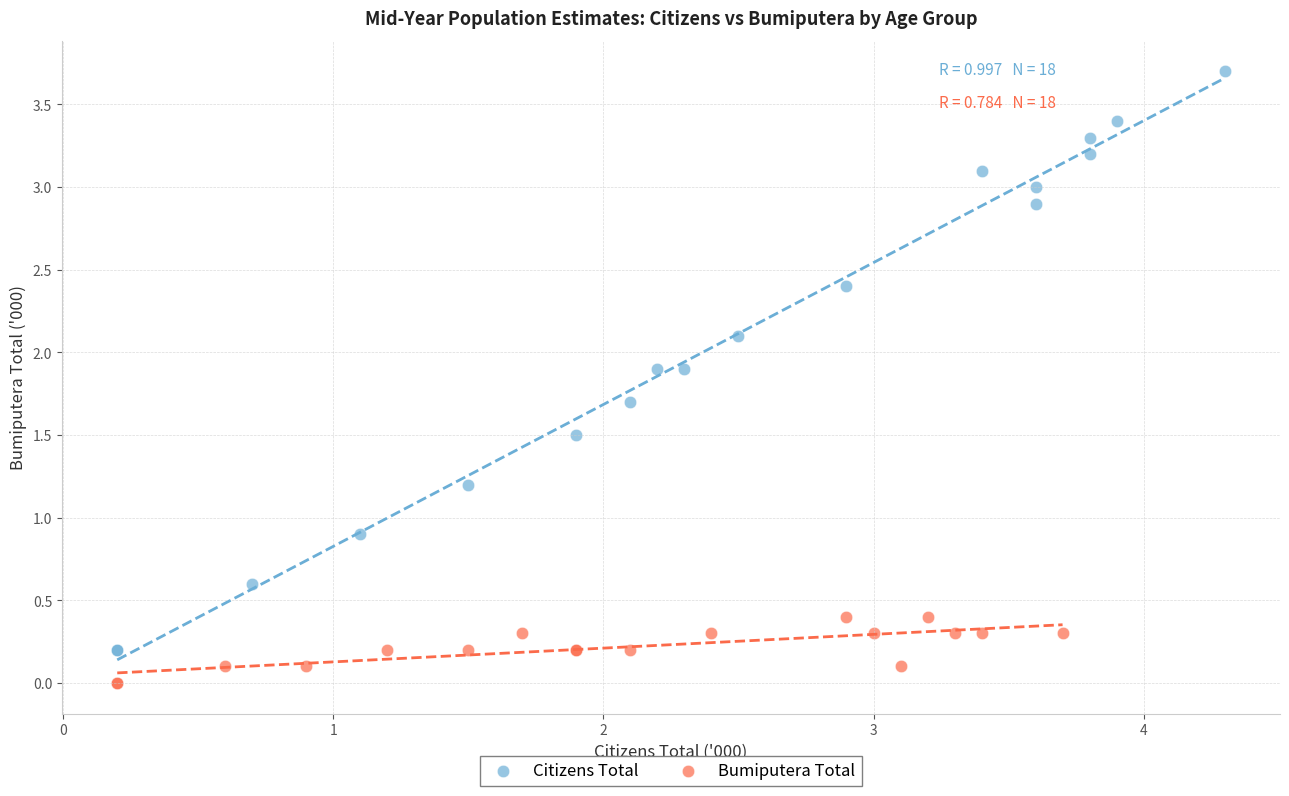

What are all the series names shown in the legend?

Citizens Total, Bumiputera Total